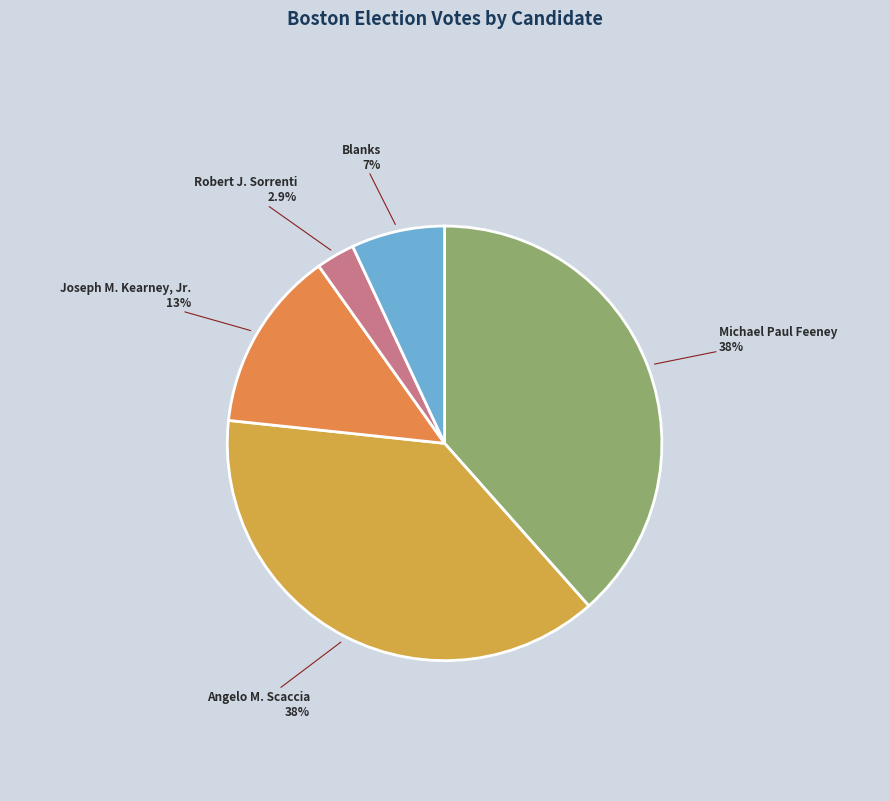

To the nearest percent, what is the difference between the largest and smallest slice percentages?

36%